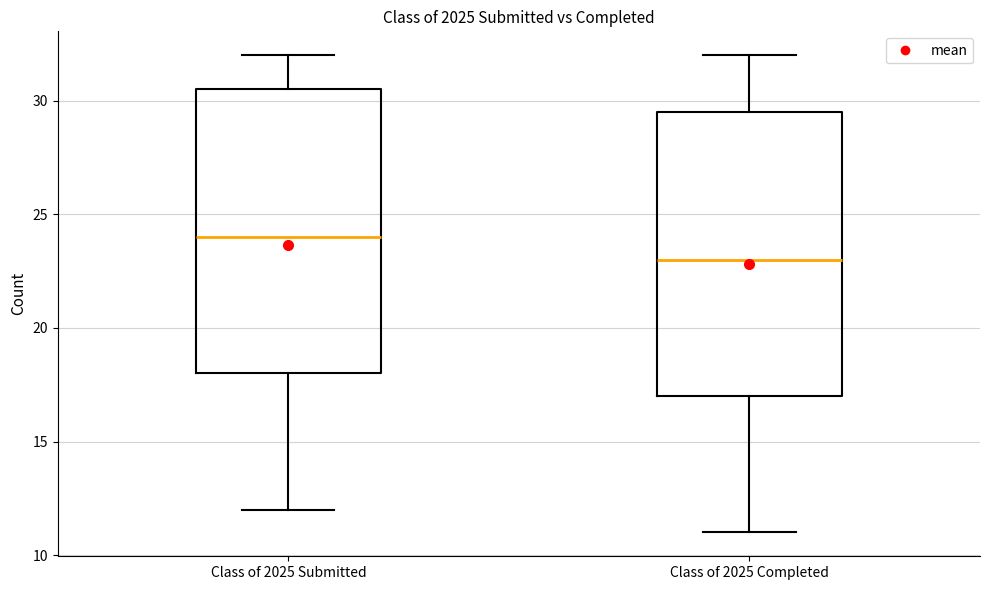

Reading left to right, read every box against the y-axis: the position of its median line, the range the box covers, and the ends of its whiskers. The values are not printed on the chart, so give them approximately, as read against the axis.

Class of 2025 Submitted: median 24.0, box 18.0 to 30.5, whiskers 12.0 to 32.0
Class of 2025 Completed: median 23.0, box 17.0 to 29.5, whiskers 11.0 to 32.0